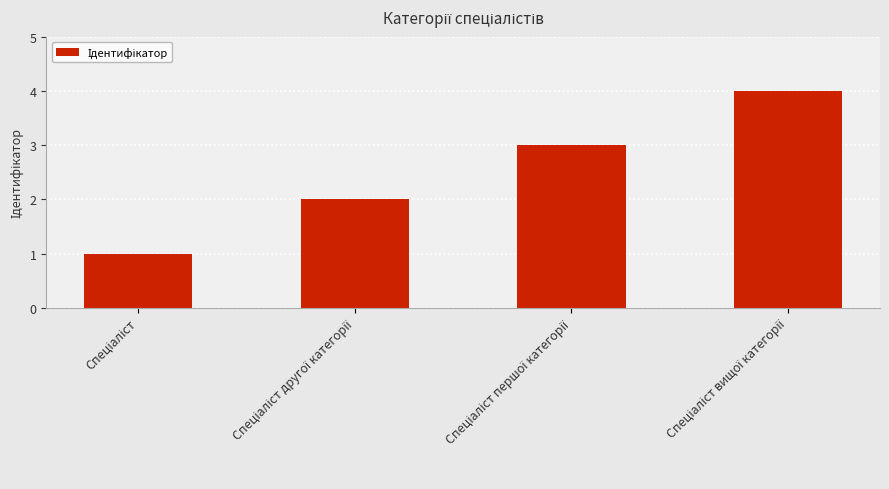

What is the maximum value shown in the chart?

4